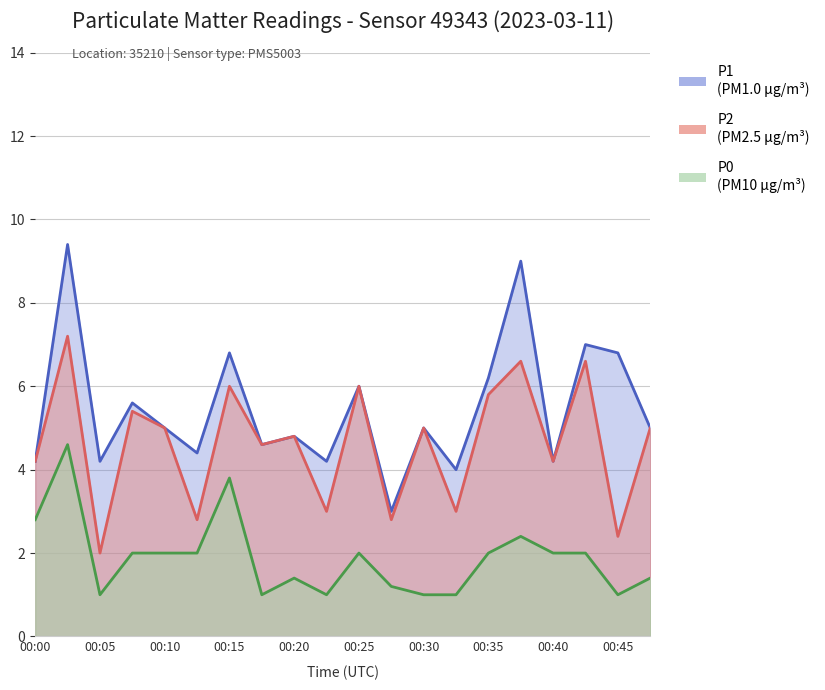

What is the value of the P2 point at the 12th from the left?

2.8